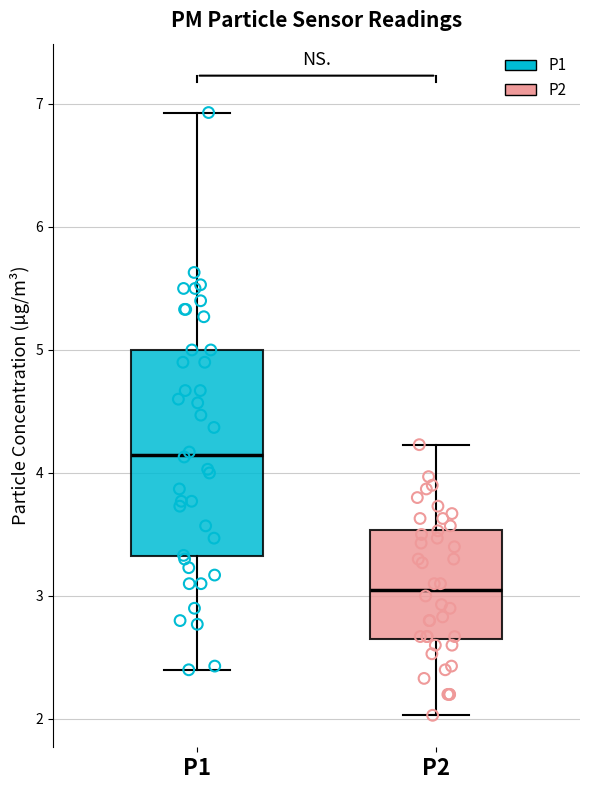

Reading left to right, transcribe this box plot: for each box, give where its median line is, the range the box spans, and where its two whiskers end, as read against the y-axis. The values are not printed on the chart, so give them approximately, as read against the axis.

P1: median 4.2, box 3.3 to 5.0, whiskers 2.4 to 6.9
P2: median 3.1, box 2.7 to 3.5, whiskers 2.0 to 4.2